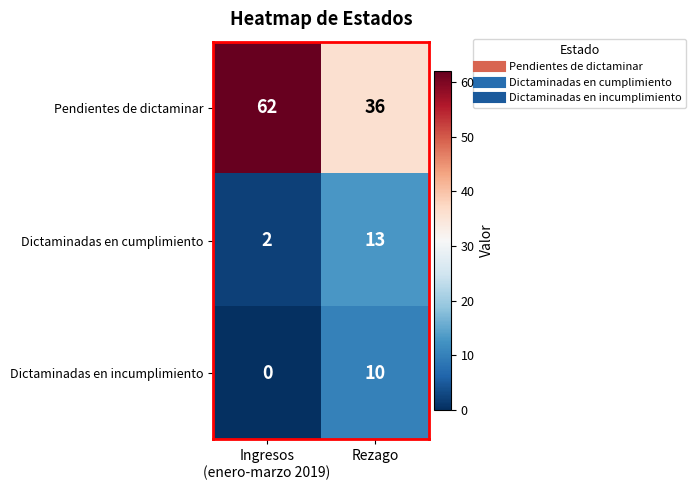

What is the difference between the highest and lowest values at Ingresos
(enero-marzo 2019)?

62